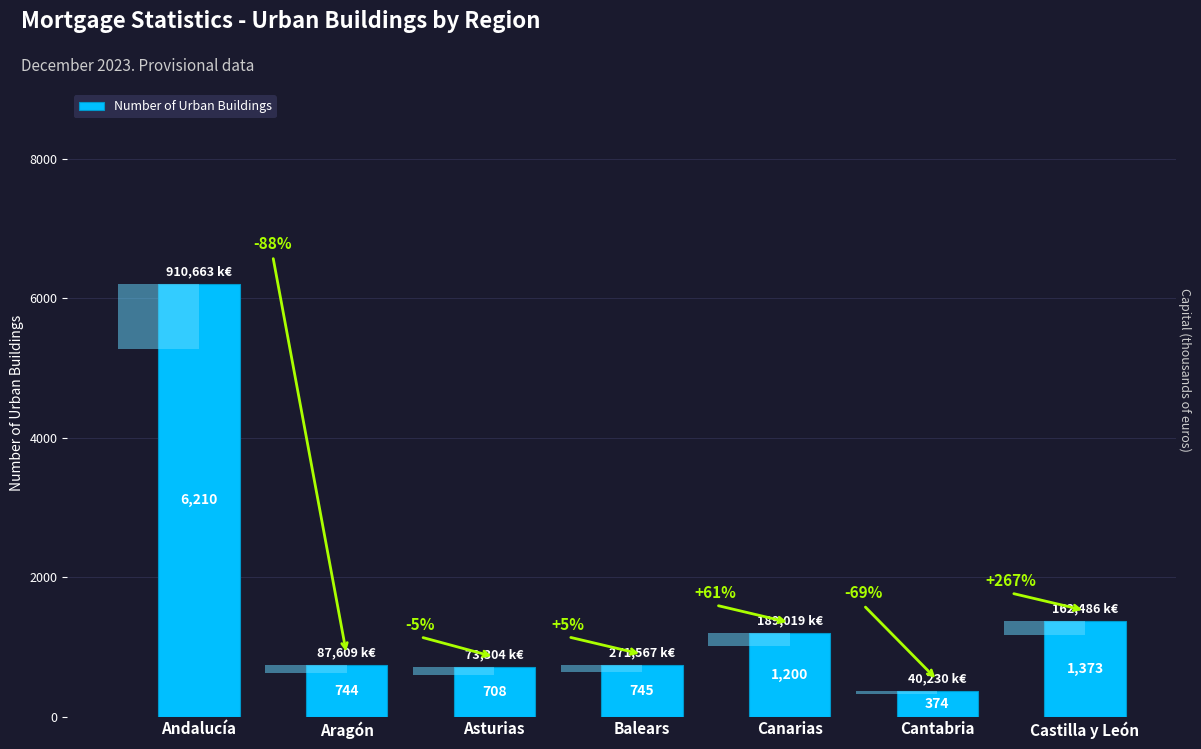

True or false: the data shows 1869 at Castilla y León.

False